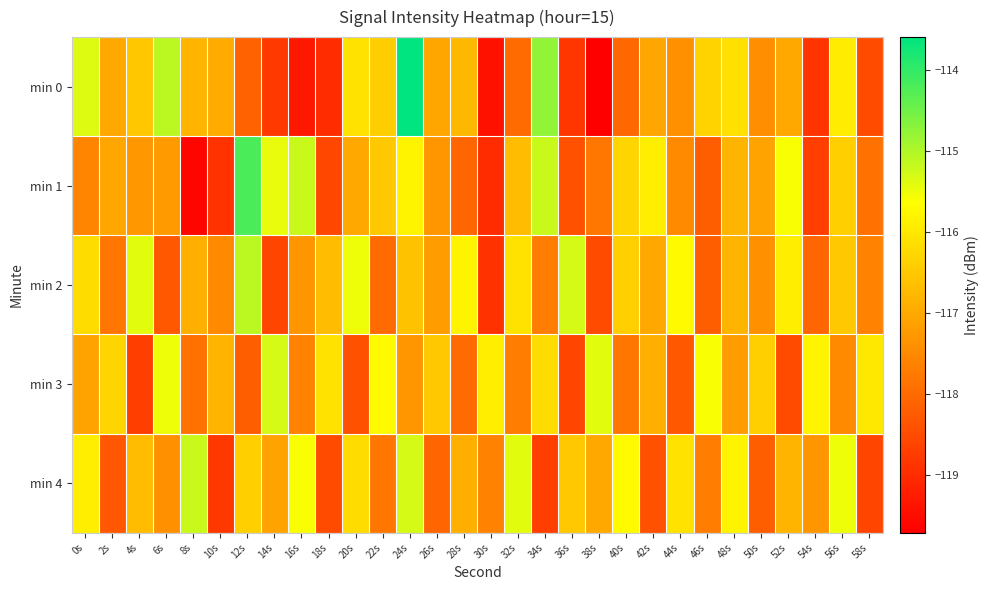

What is the total value across all series at 40s?

-584.2